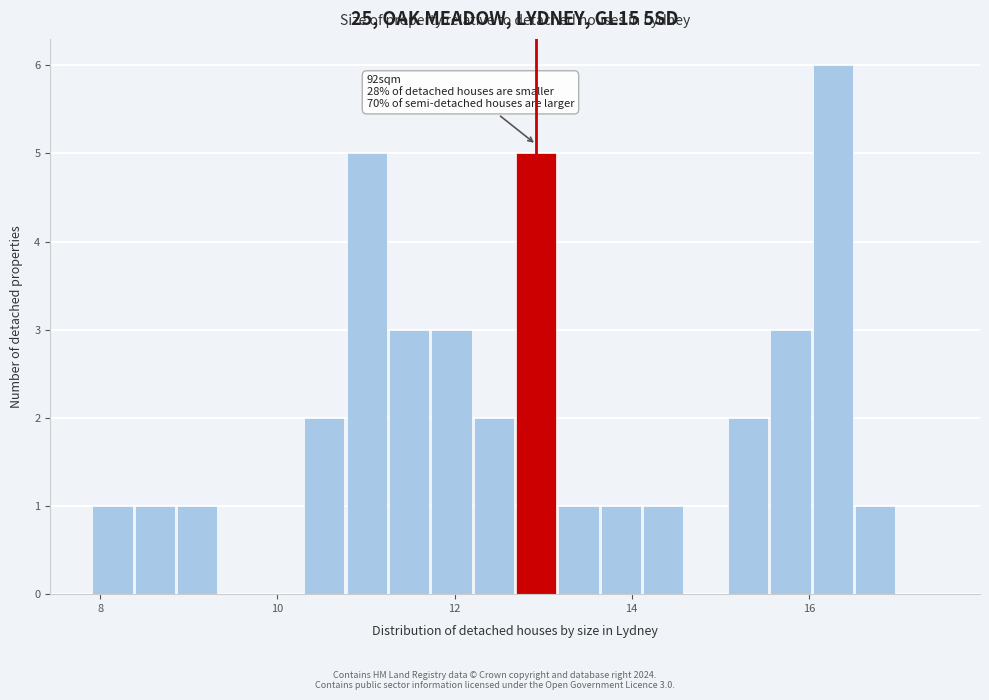

Around what value on the x-axis is the tallest bar? Give the approximate position of its centre, as read against the axis.

16.2